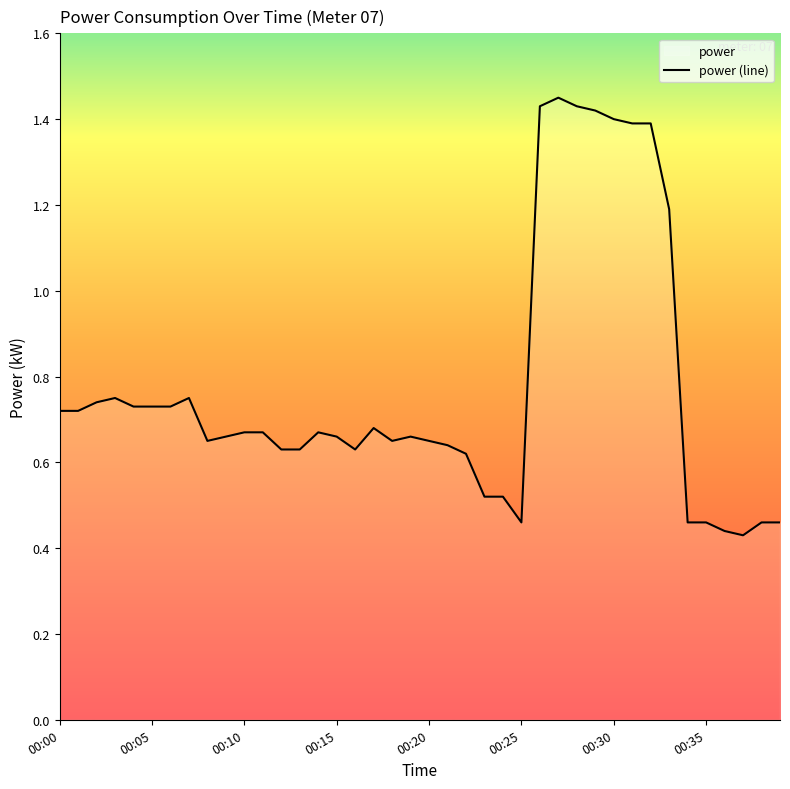

What is the sum of all values?

30.9